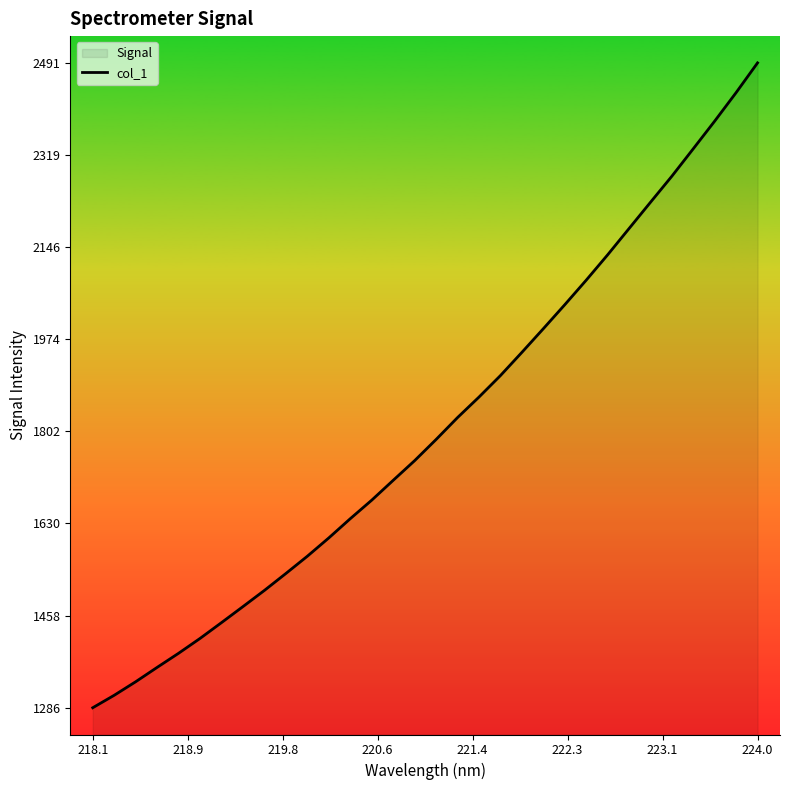

What is the difference between the maximum and minimum values?

1204.9